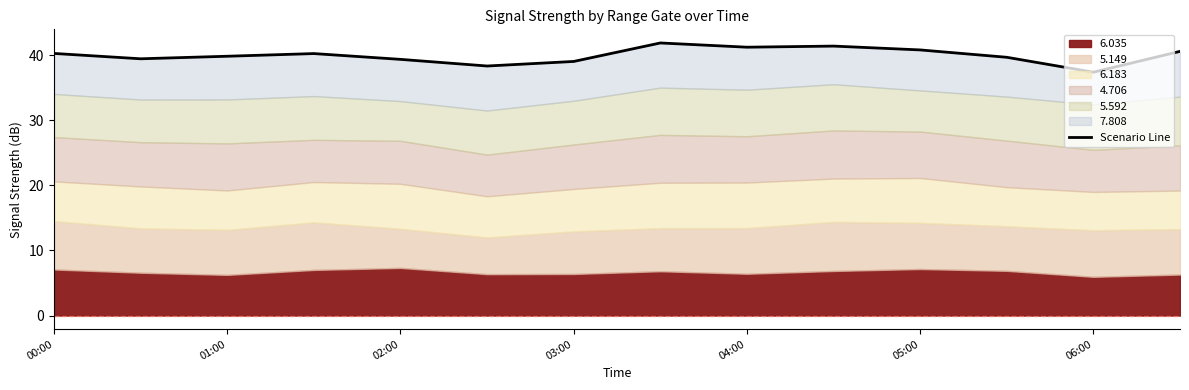

What is the difference between the maximum and minimum values?

4.5